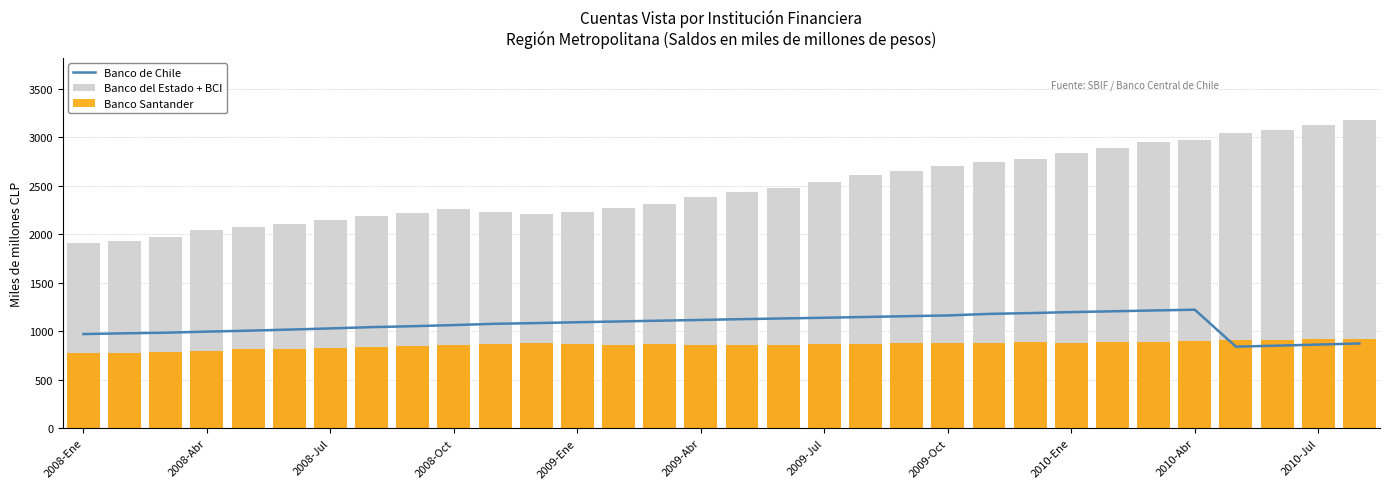

The Banco de Chile series shows 271.4 at 2010-Jul. True or false?

False